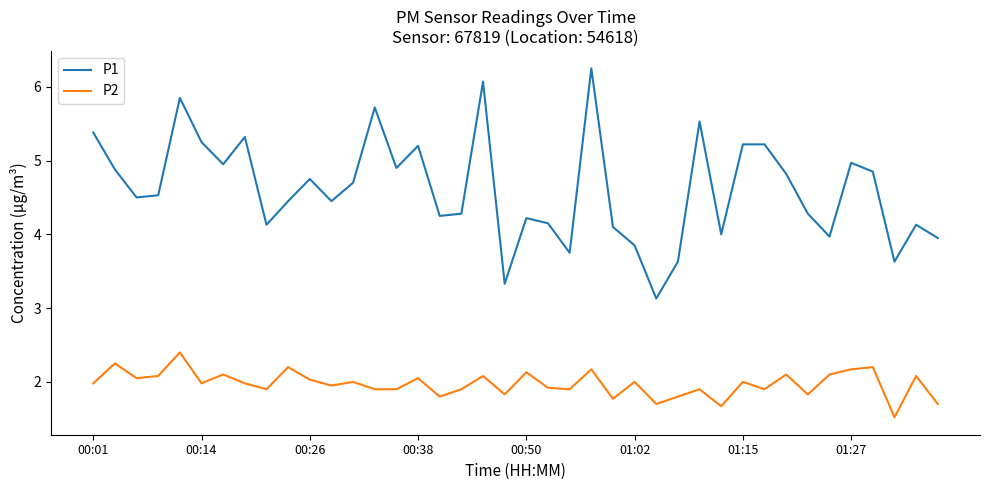

What is the minimum value shown in the chart?

1.5